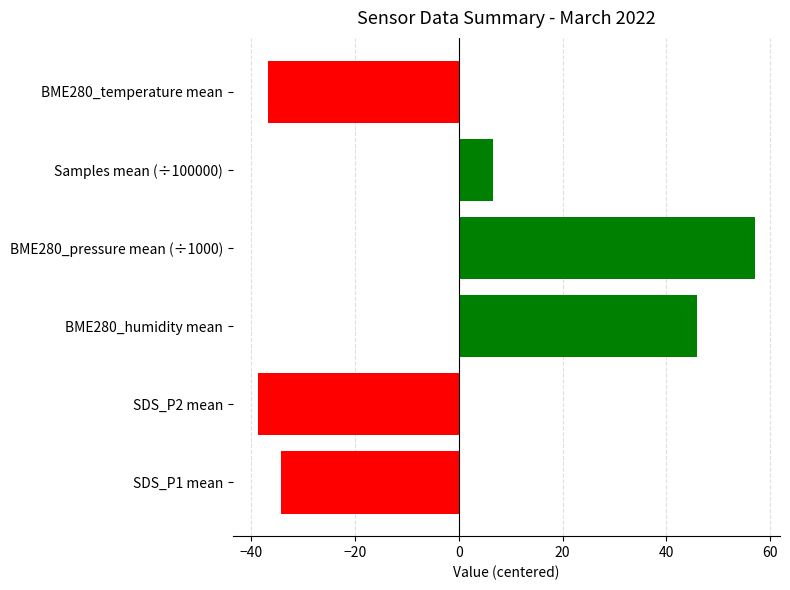

What is the difference between the values at BME280_temperature mean and SDS_P1 mean?

2.5